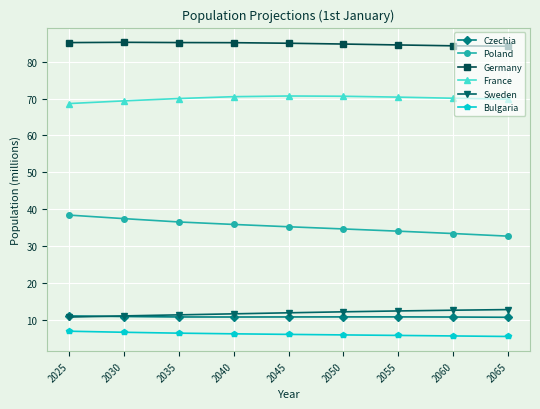

What is the greatest value displayed?

85.3